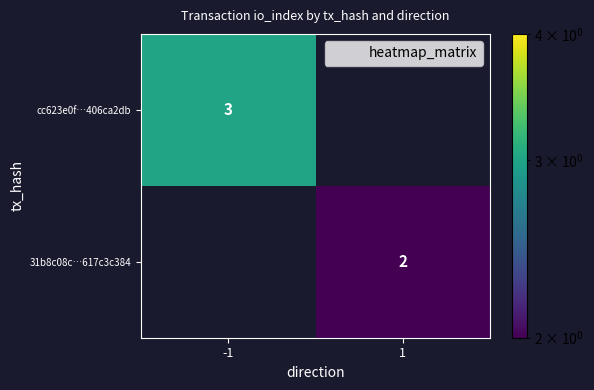

What value does the 31b8c08c…617c3c384 series have at 1?

2